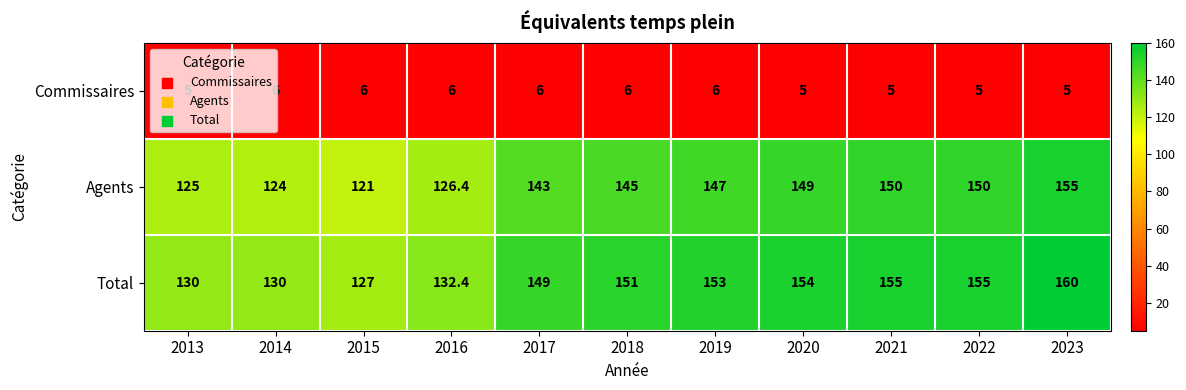

What is the highest value of the Total series?

160.0